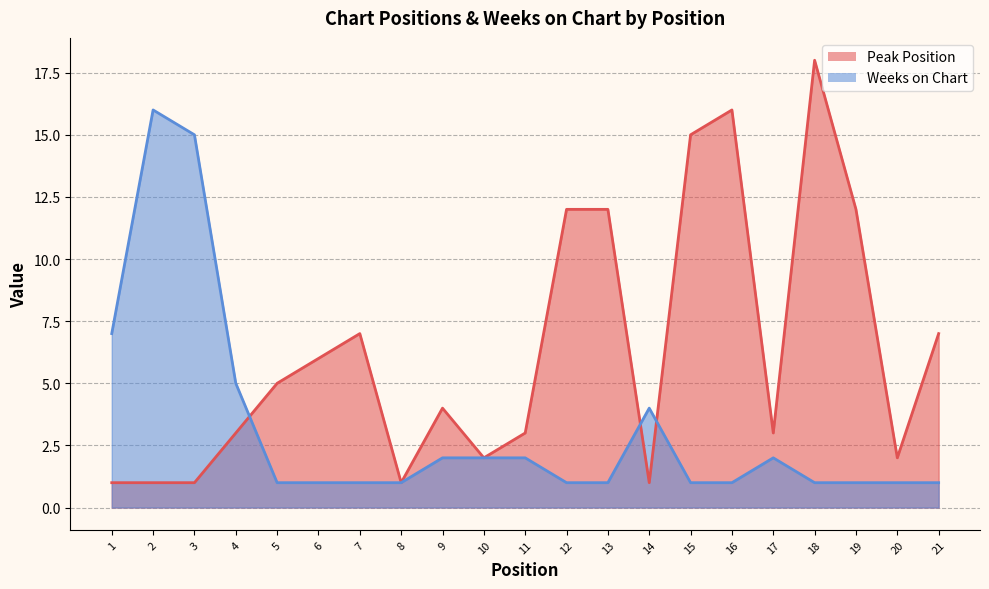

The value of Weeks on Chart at 2 is 16. True or false?

True